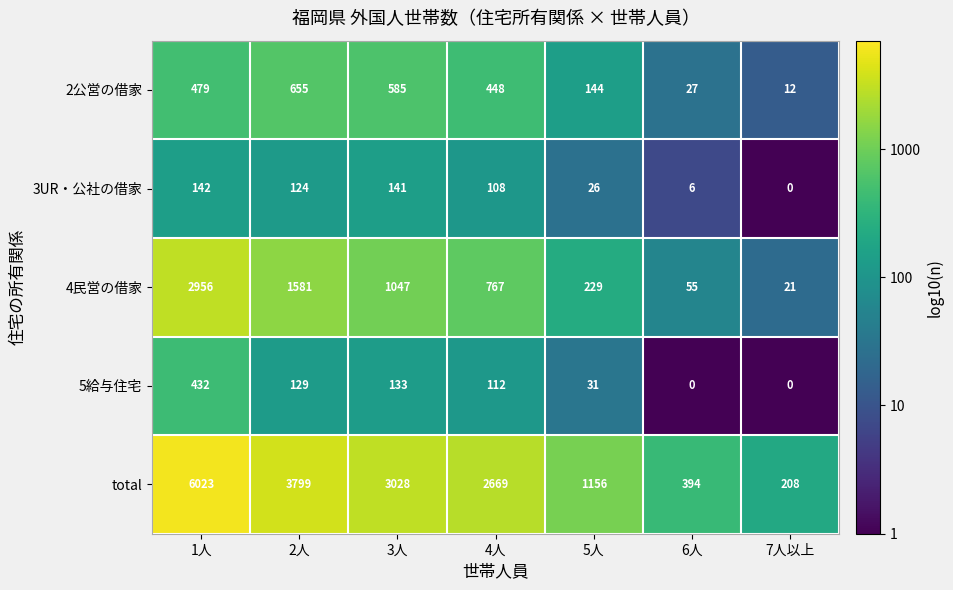

Read the 2公営の借家 value at 1人, to the nearest 50.

500